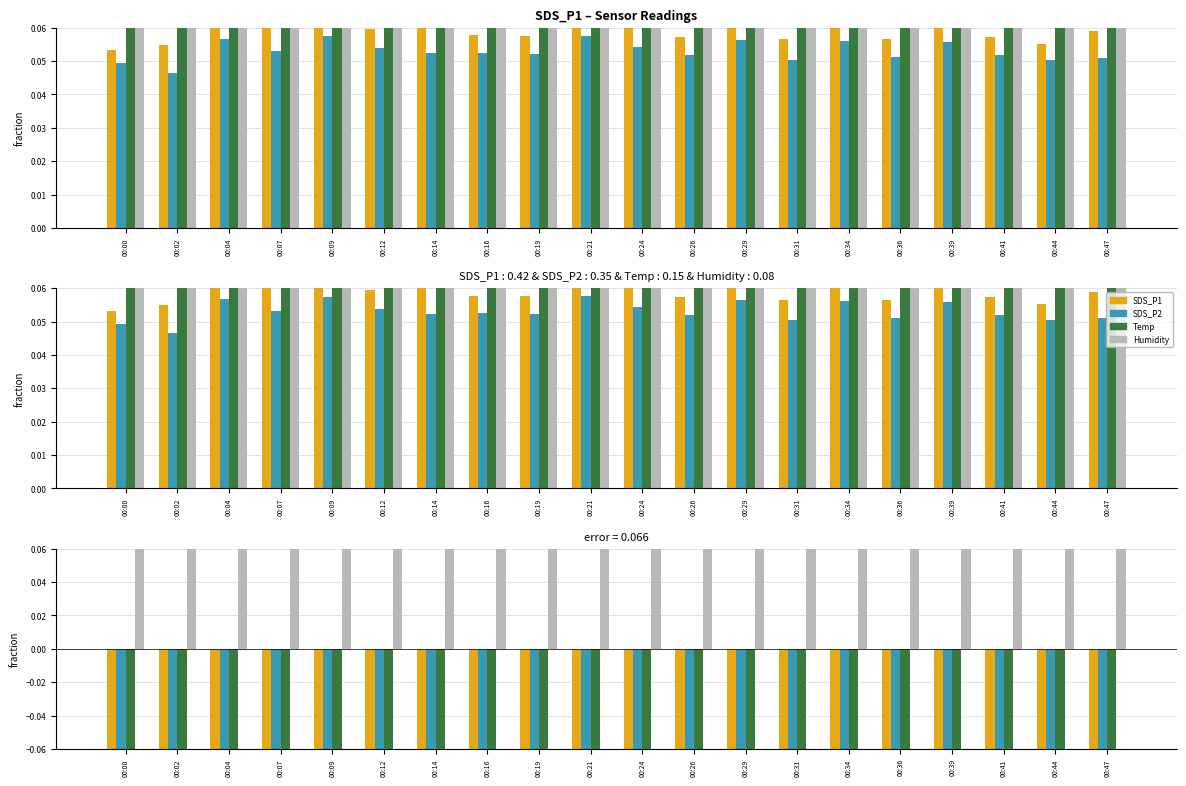

Between 00:04 and 00:14, which is larger?

00:14